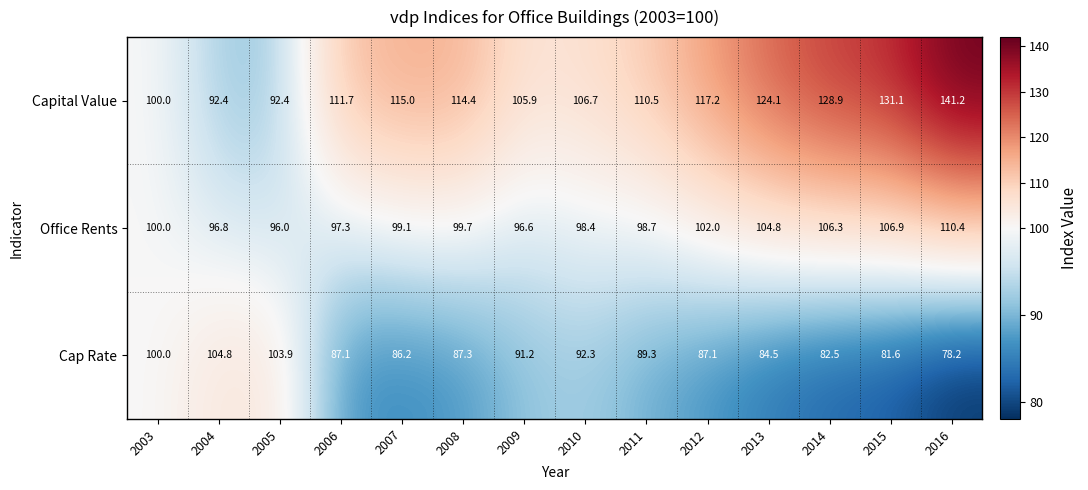

At which label does Cap Rate reach its peak?

2004